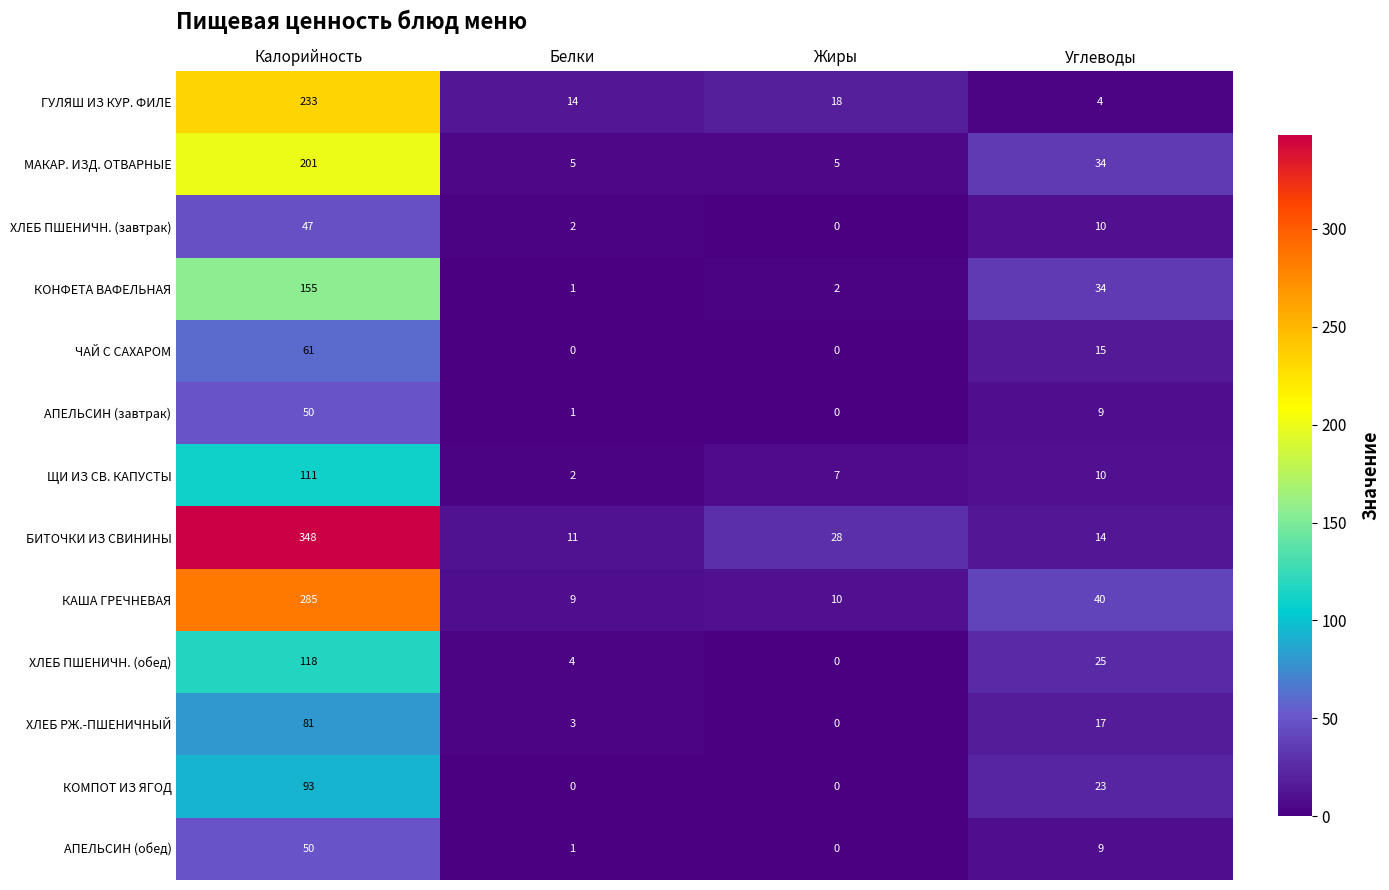

What is the difference between the КОМПОТ ИЗ ЯГОД values at Жиры and Углеводы?

23